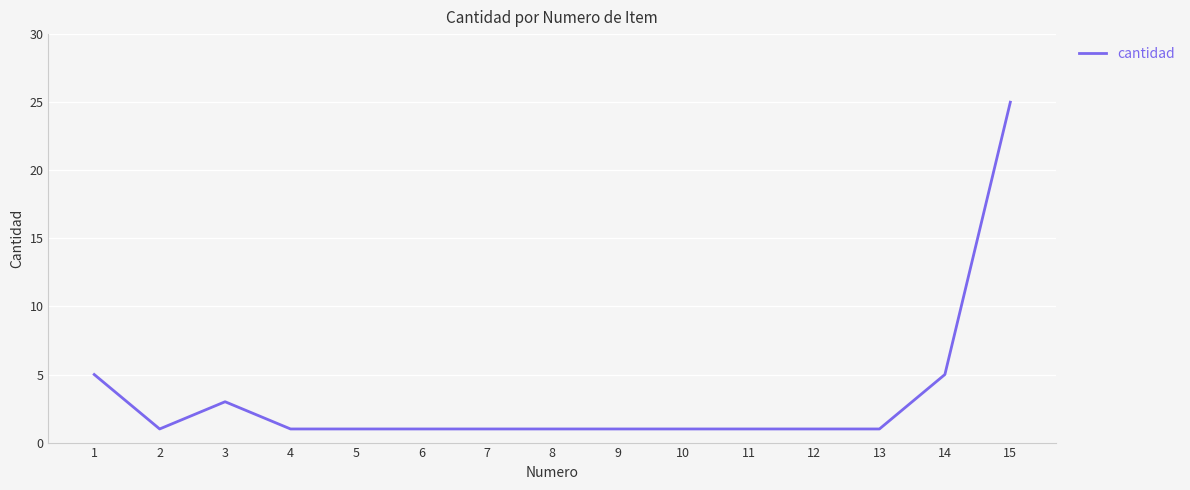

Where is the first local minimum?

2